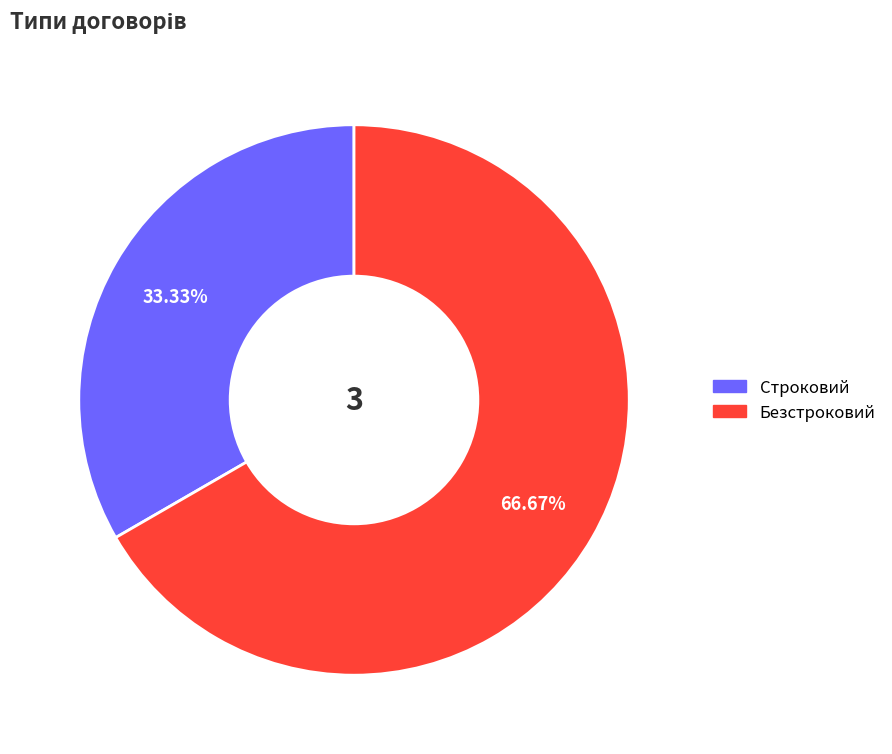

Rank the categories by value from highest to lowest.

Безстроковий, Строковий